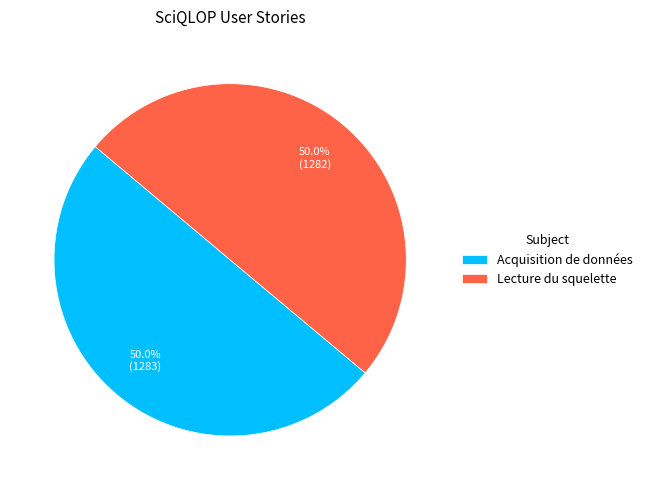

True or false: Lecture du squelette accounts for 50% of the total.

True